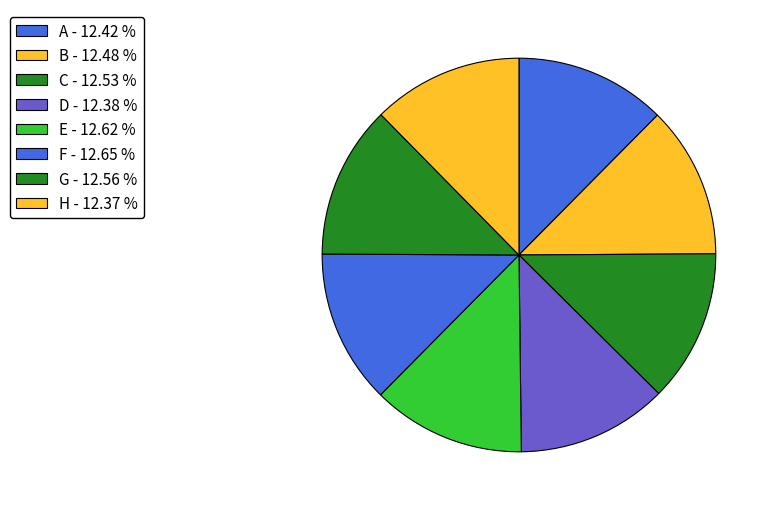

Combined, do A and H account for over 50%?

No